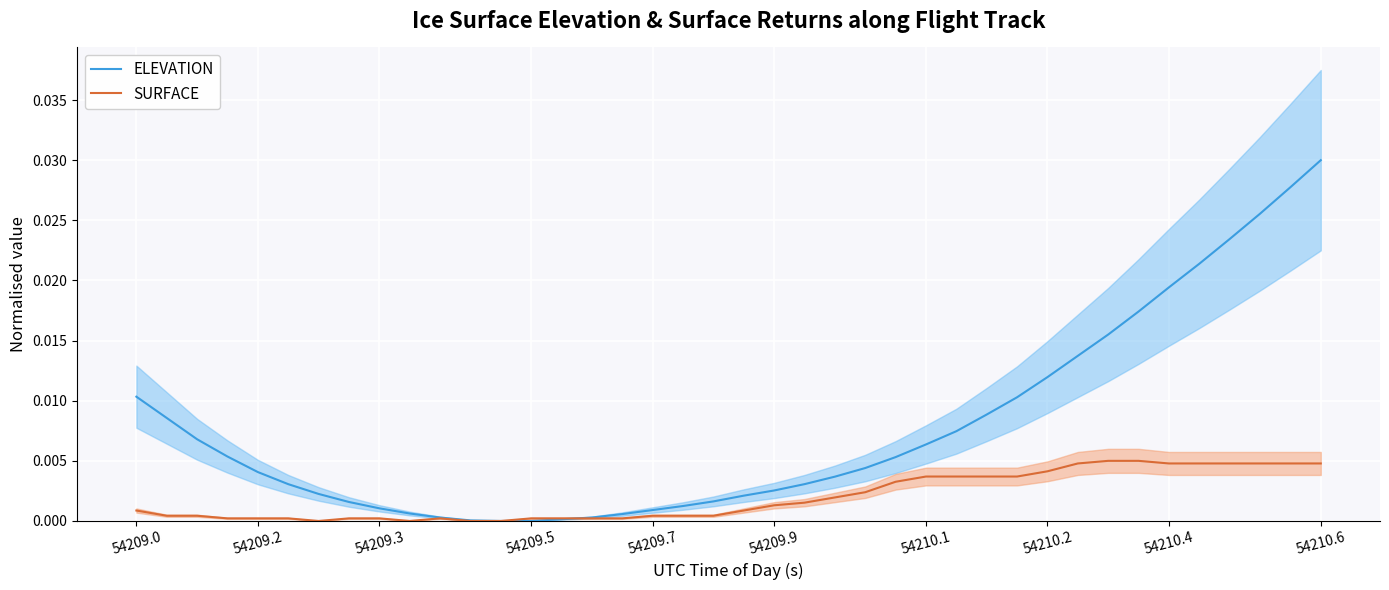

True or false: ELEVATION and SURFACE cross at least once.

True